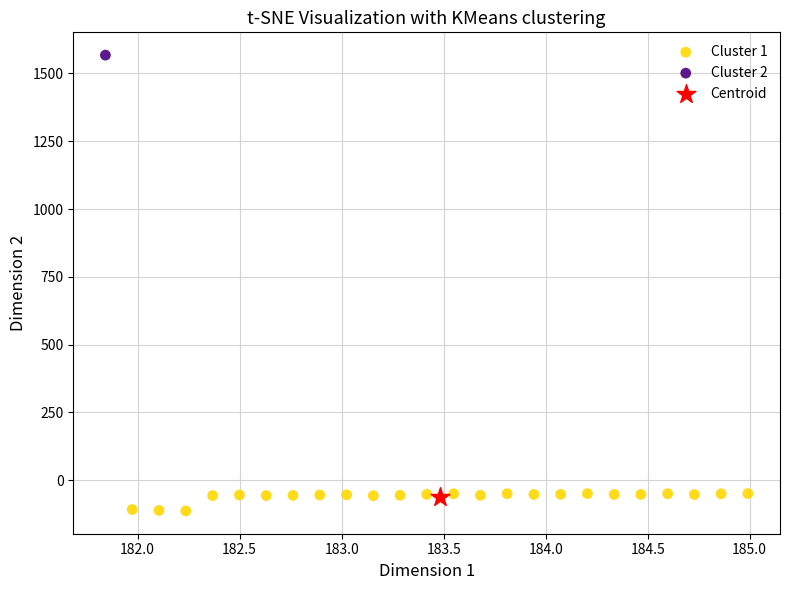

What are all the series names shown in the legend?

Cluster 1, Cluster 2, Centroid